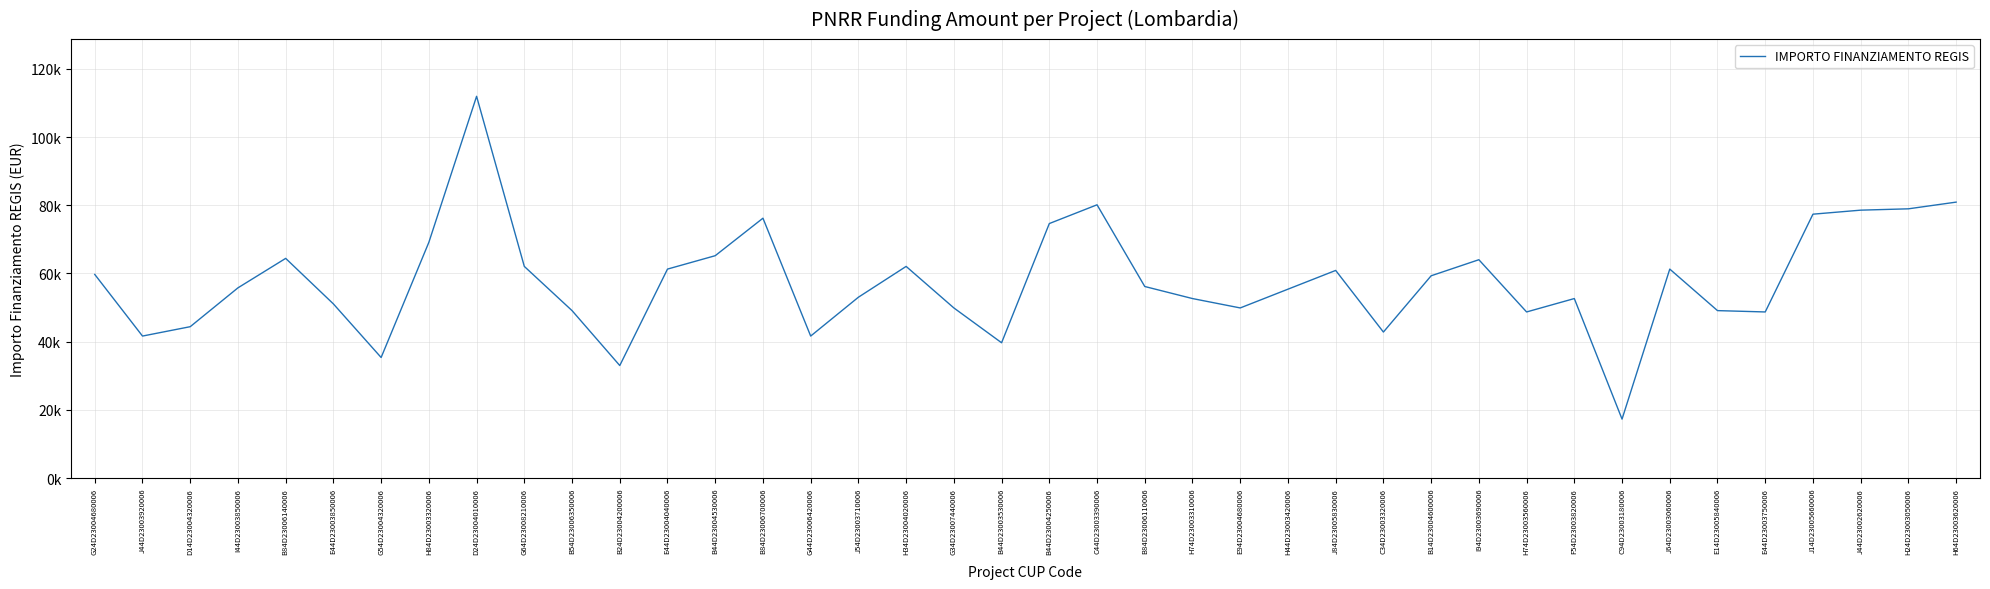

What is the difference between the second highest and second lowest values?

47922.1